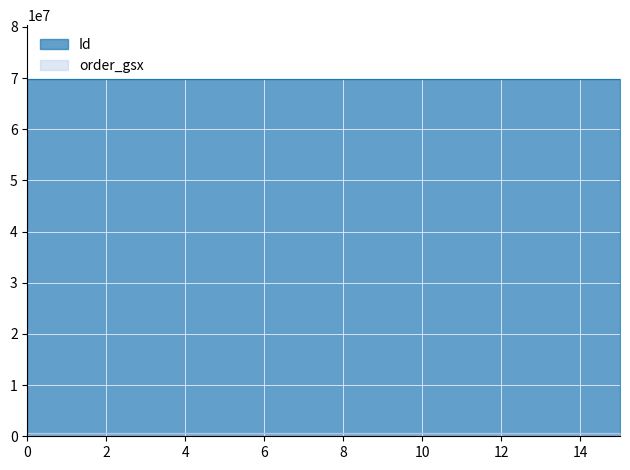

What is the sum of all order_gsx values?

9405104